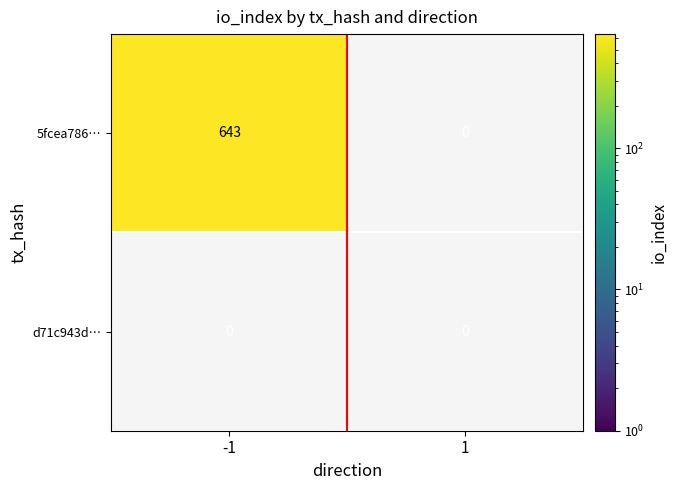

How many data points does each series have?

2